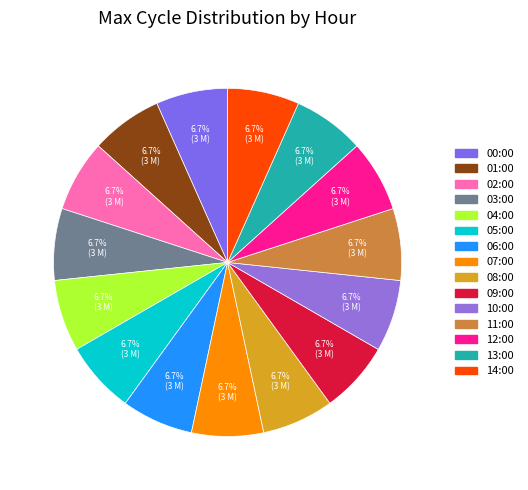

How much of the chart is everything except 14:00?

93.3%